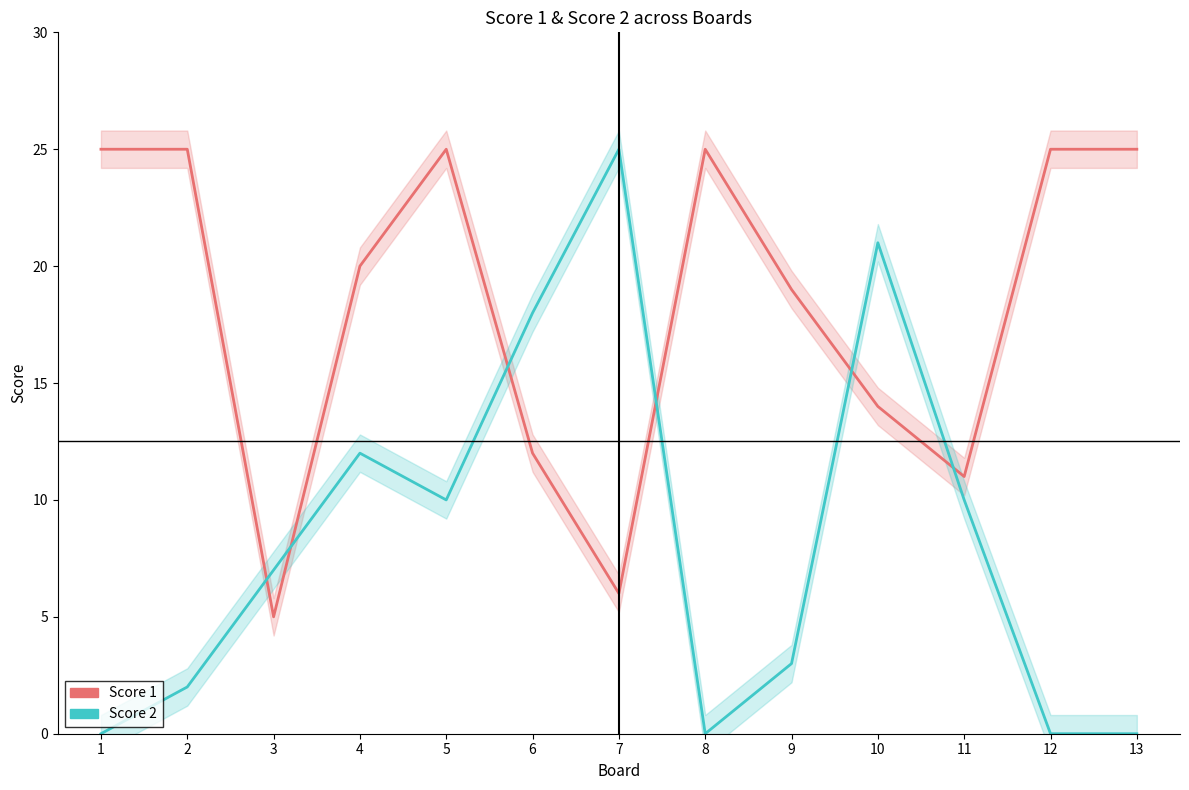

At which category does Score 2 reach its first local valley?

5